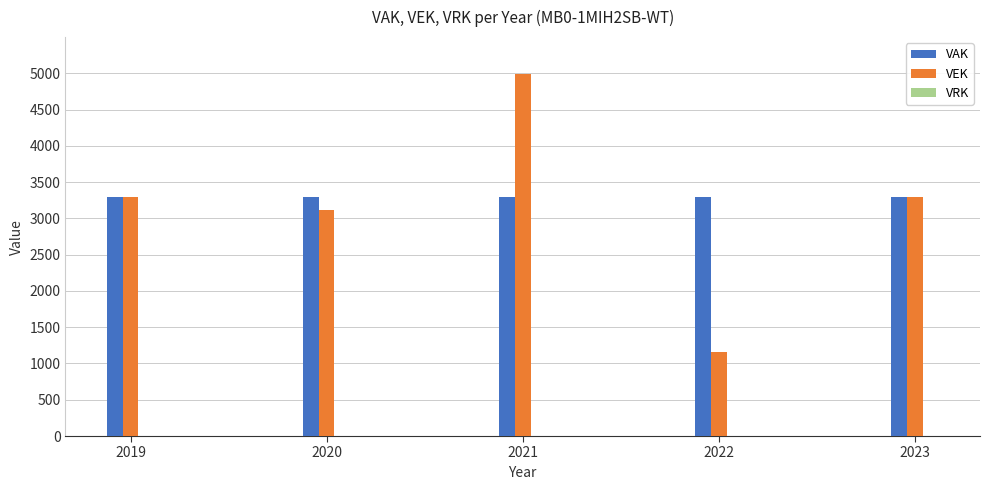

Which series has the largest total across all categories?

VAK